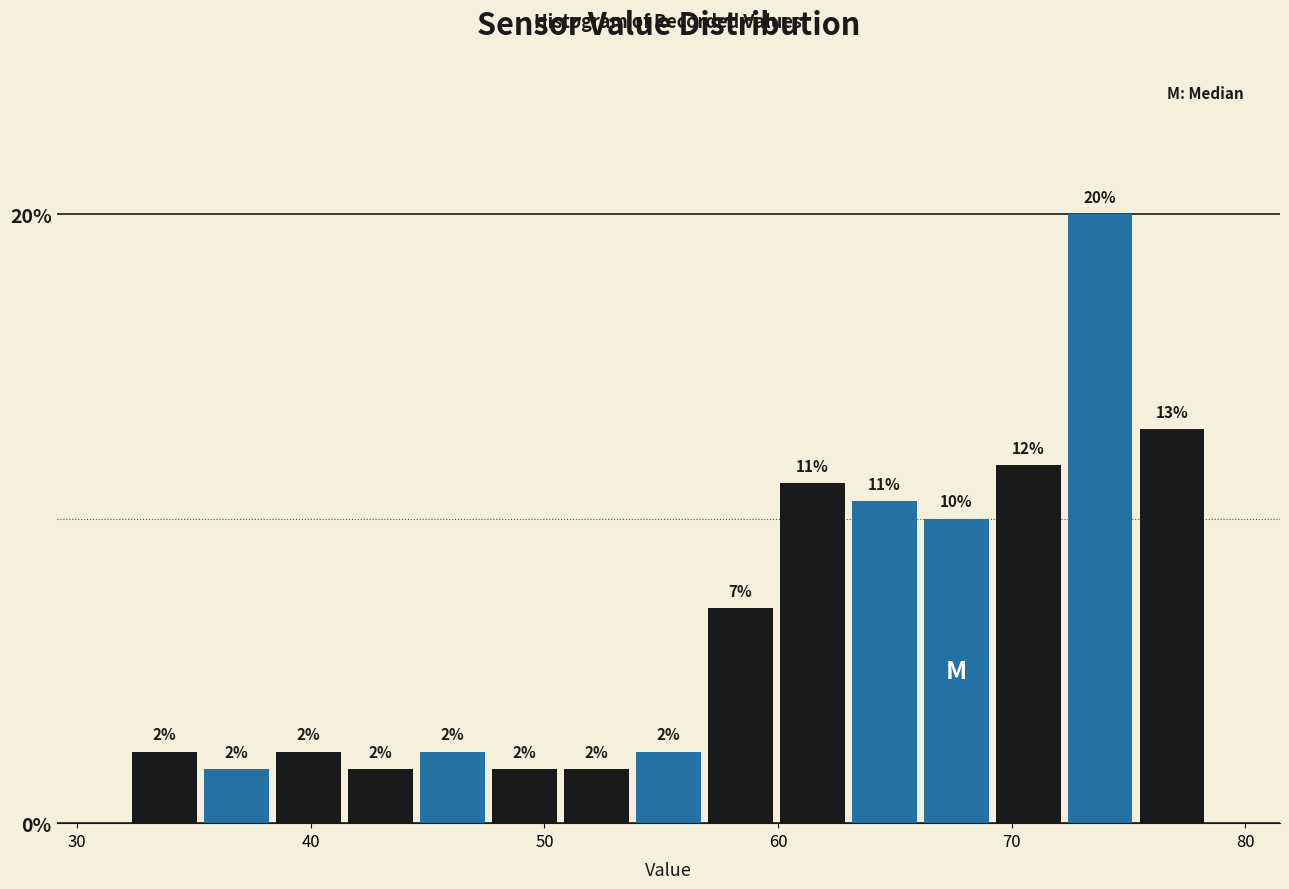

Around what value on the x-axis is the tallest bar? Give the approximate position of its centre, as read against the axis.

74